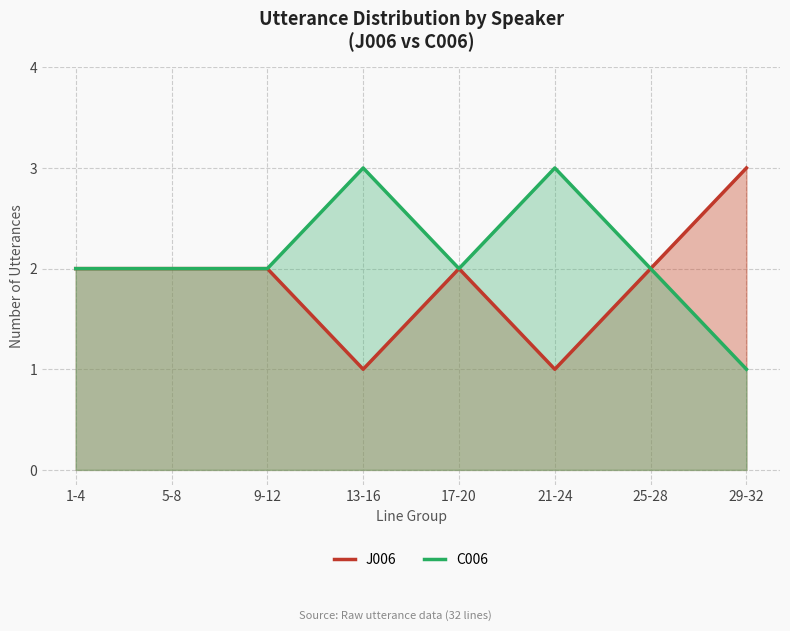

What is the sum of the J006 values at 1-4 and 13-16?

3